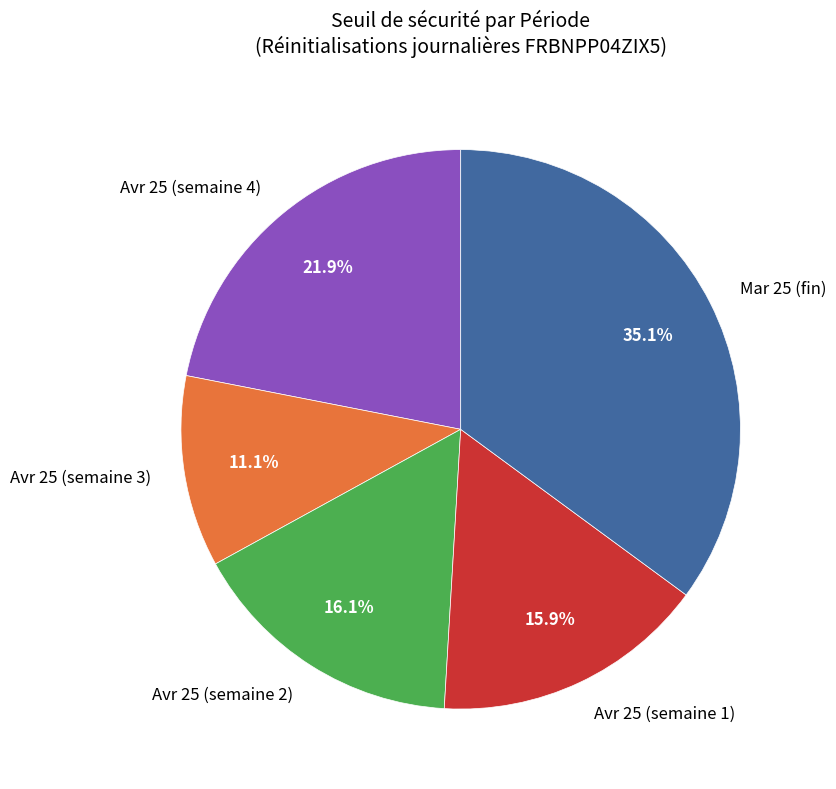

Approximately how many times larger is the value at Avr 25 (semaine 3) compared to Avr 25 (semaine 1)?

0.7